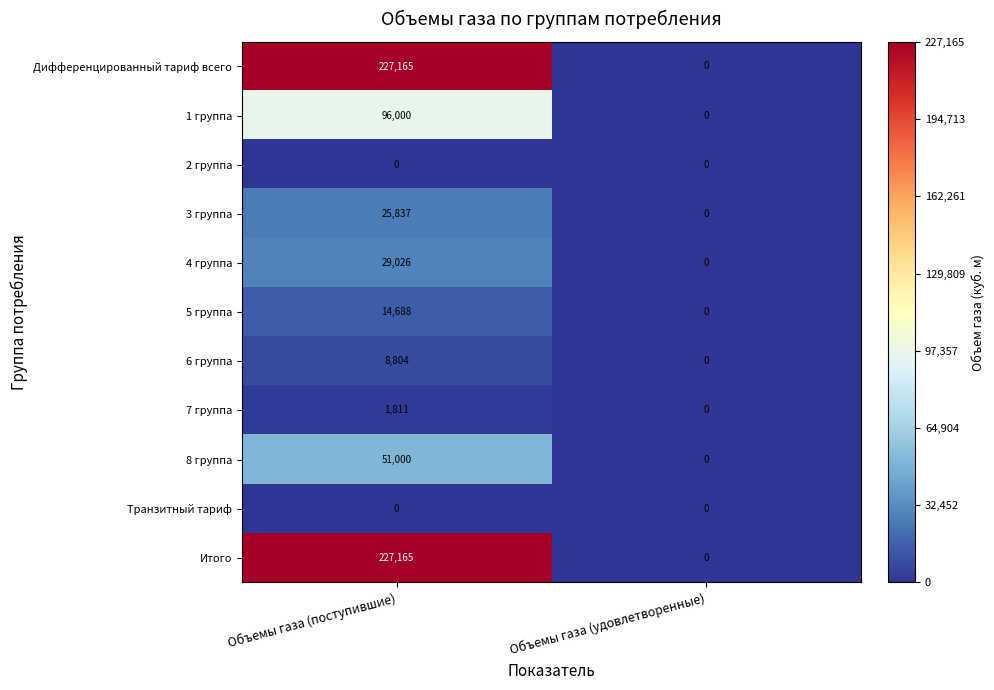

Reading left to right, extract all data points from this chart.

Дифференцированный тариф всего: 227165	0
1 группа: 96000	0
2 группа: 0	0
3 группа: 25837	0
4 группа: 29026	0
5 группа: 14688	0
6 группа: 8804	0
7 группа: 1811	0
8 группа: 51000	0
Транзитный тариф: 0	0
Итого: 227165	0